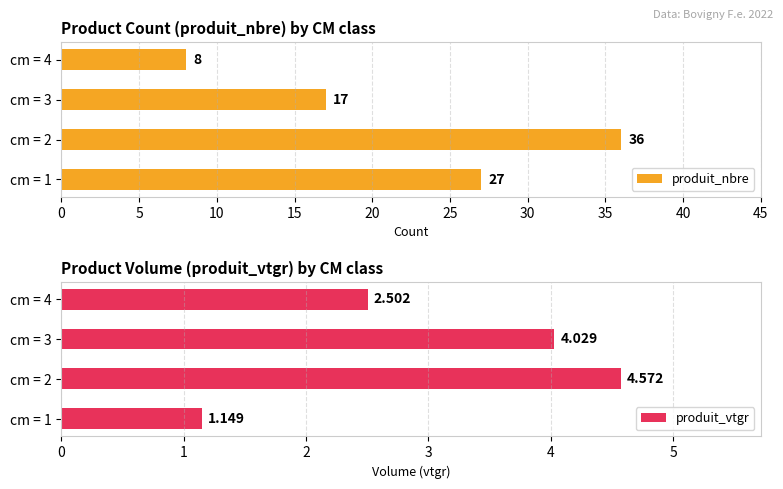

How many bars are there in total?

8